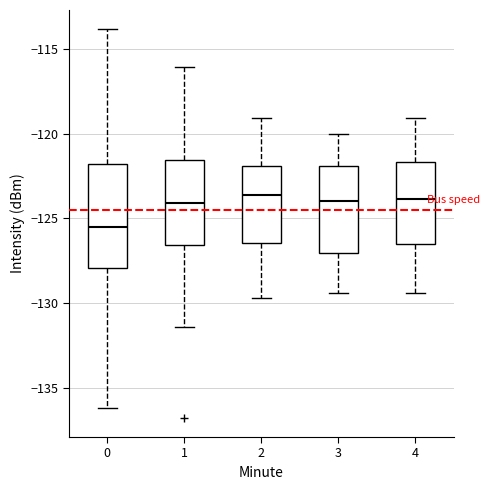

Which box's median line is the lowest?

0